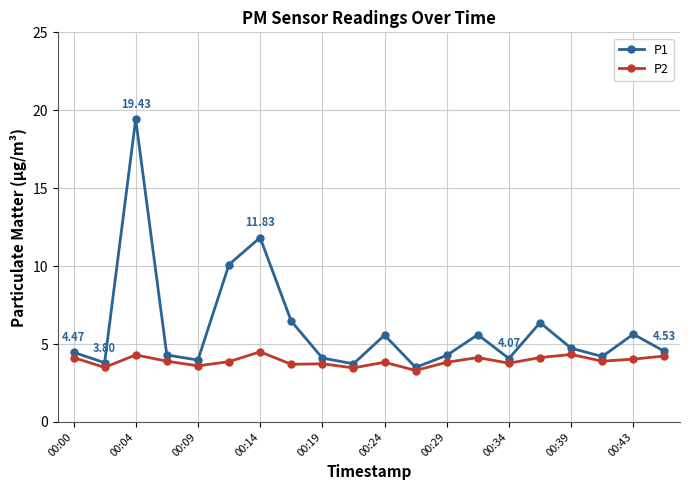

True or false: P2 has more than 0 interior local peaks.

True